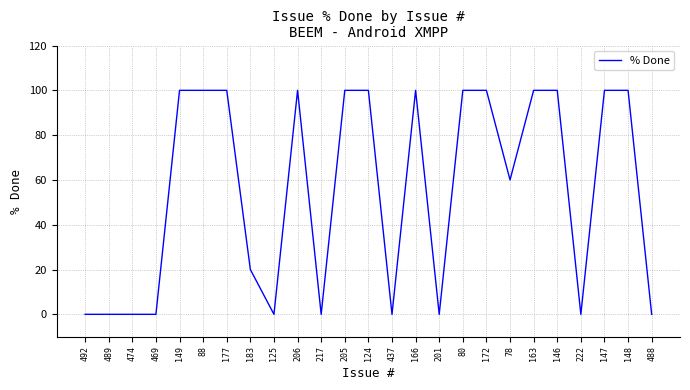

What is the ratio of the value at 124 to the value at 148?

1.0